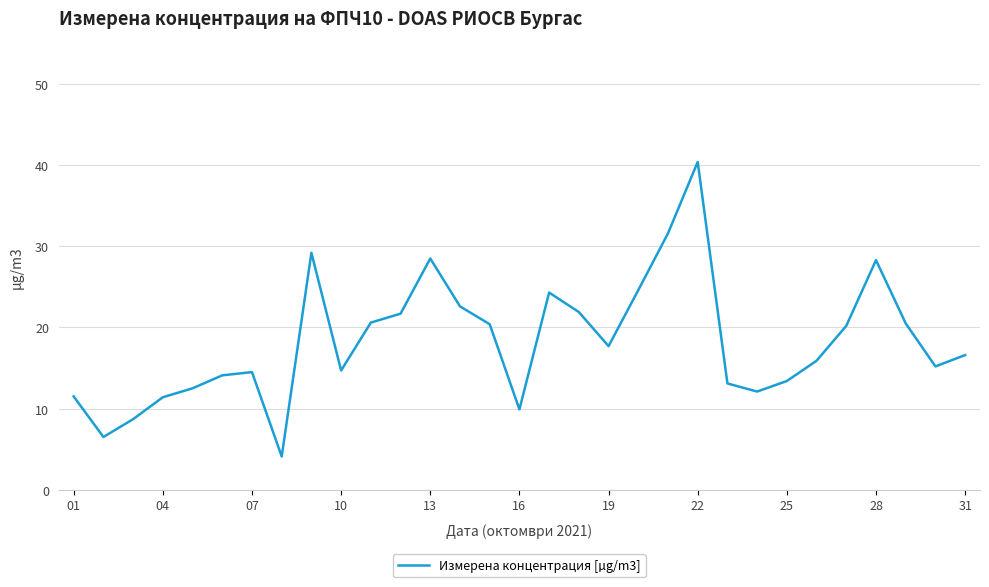

What is the difference between the maximum and minimum values?

36.3